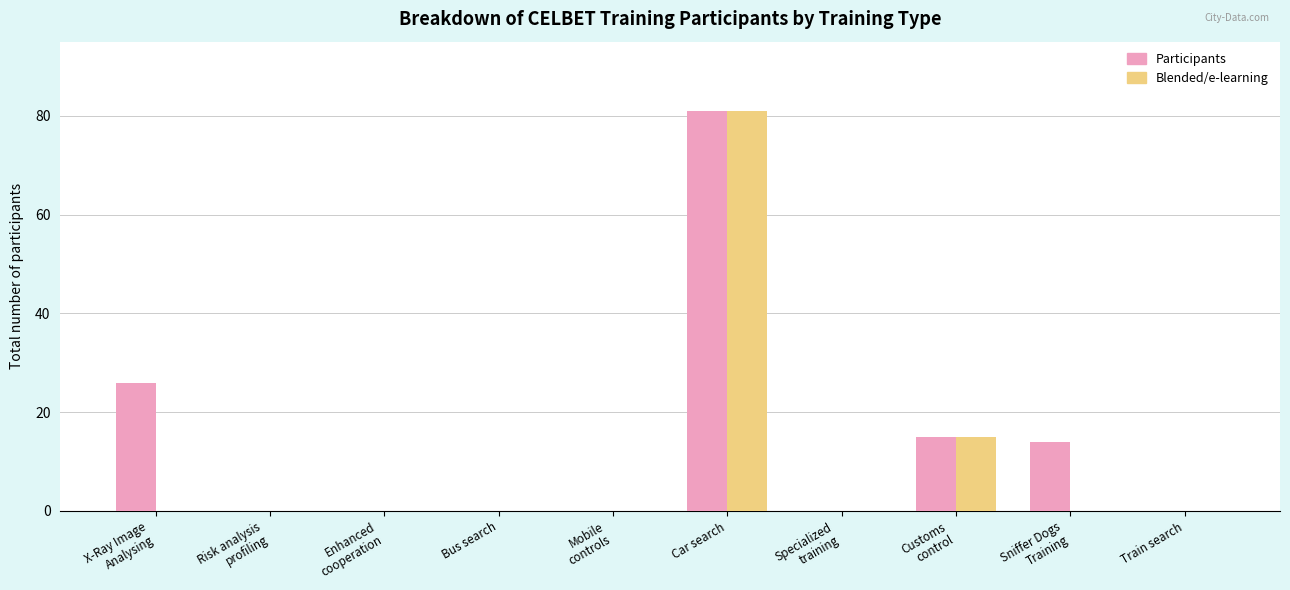

What is the highest value of the Participants series?

81